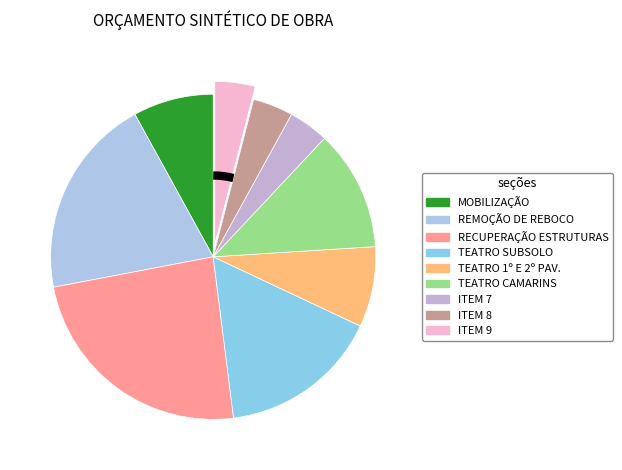

How many segments does this pie chart have?

9